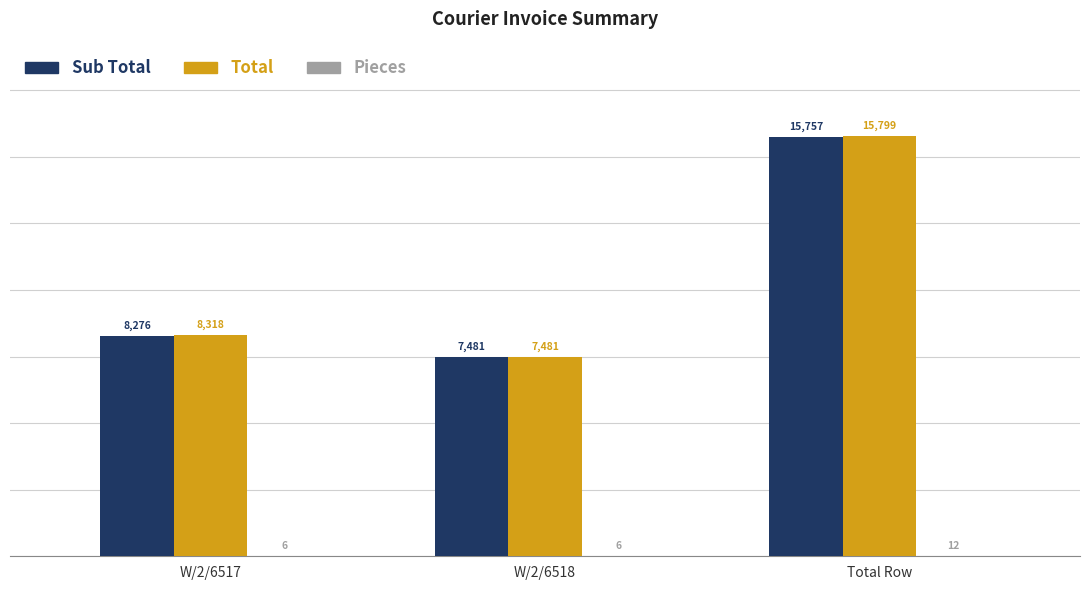

True or false: Sub Total has a value of 8275.9 at W/2/6517.

True